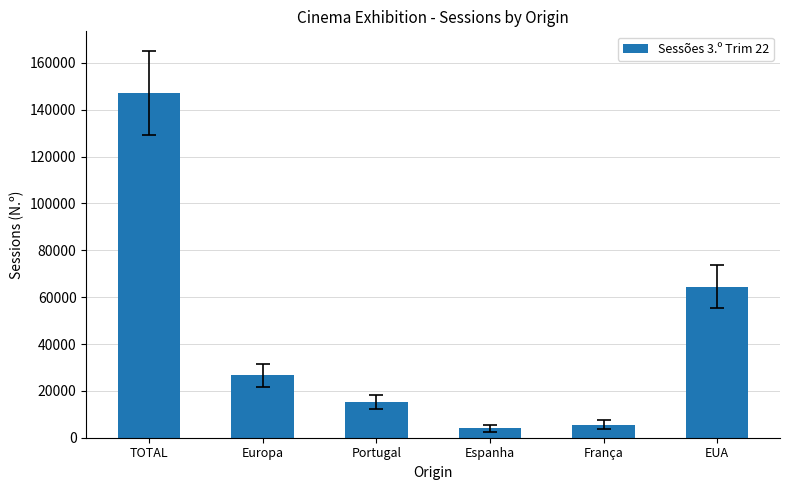

What is the average value?

43891